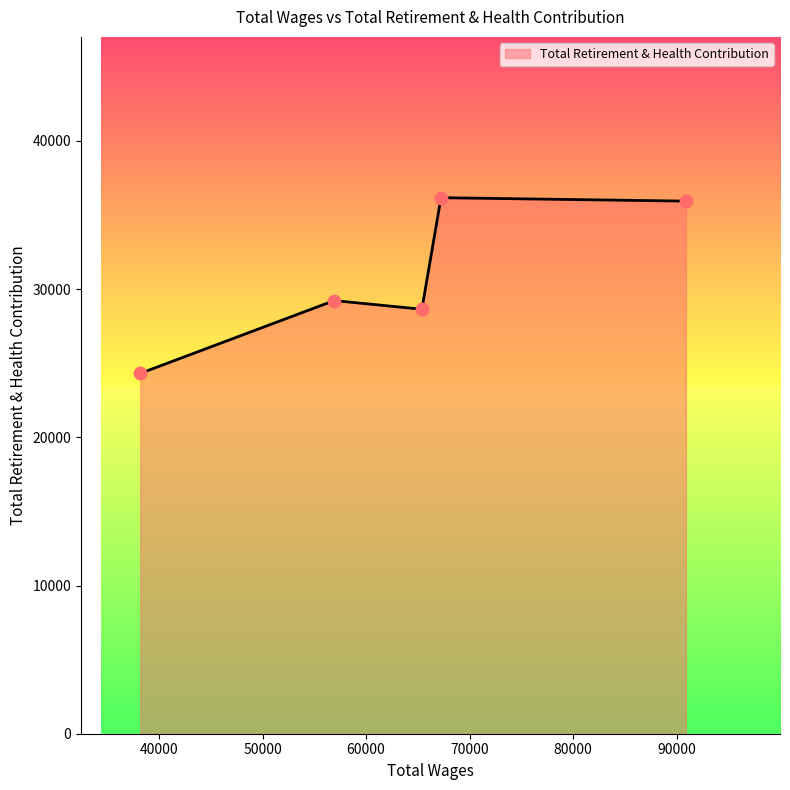

True or false: there are more than 2 points higher than both neighbors.

False